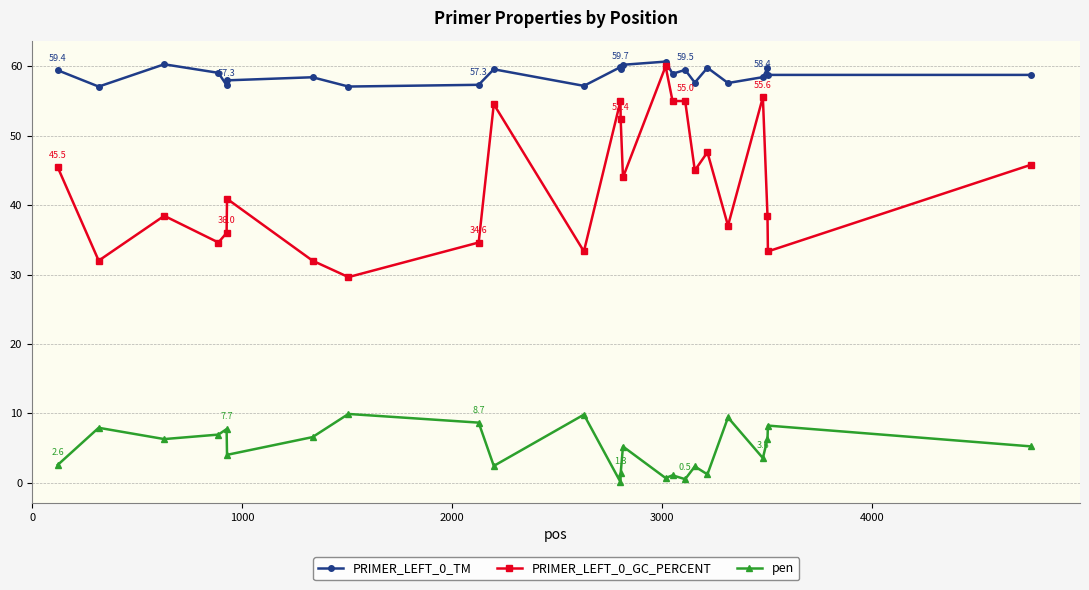

Which series has the widest spread of values?

PRIMER_LEFT_0_GC_PERCENT